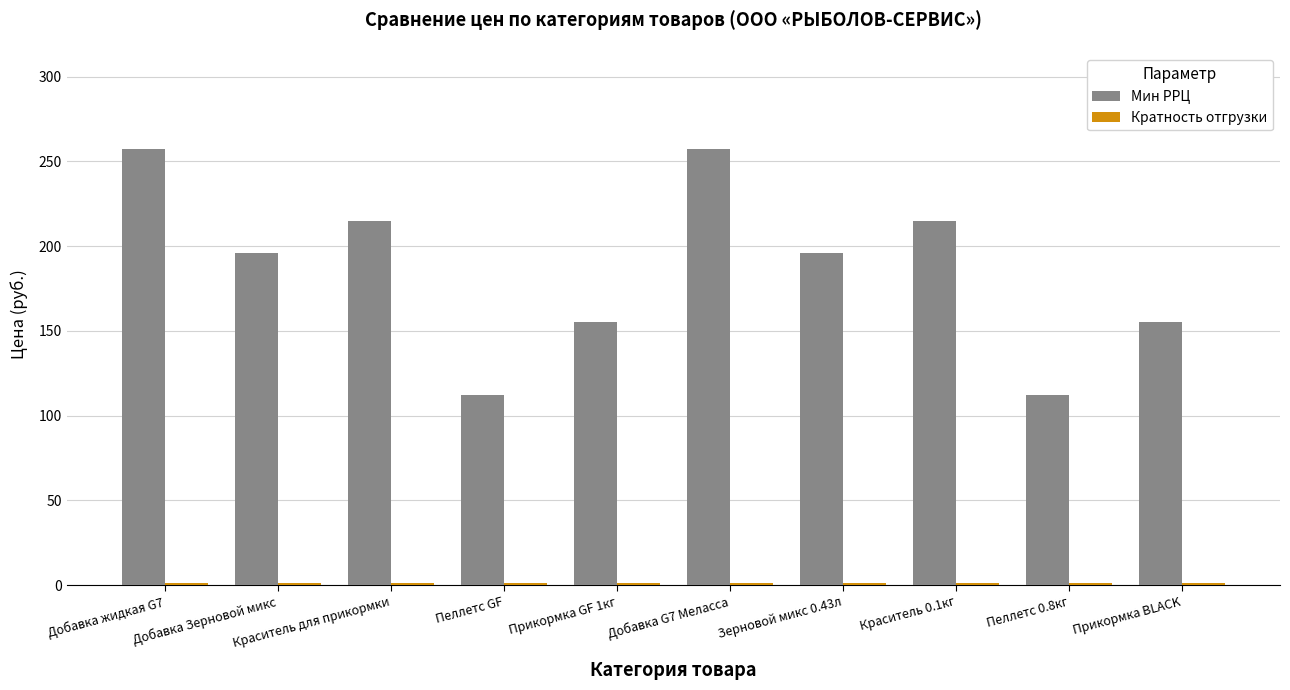

How many categories are shown in the chart?

10